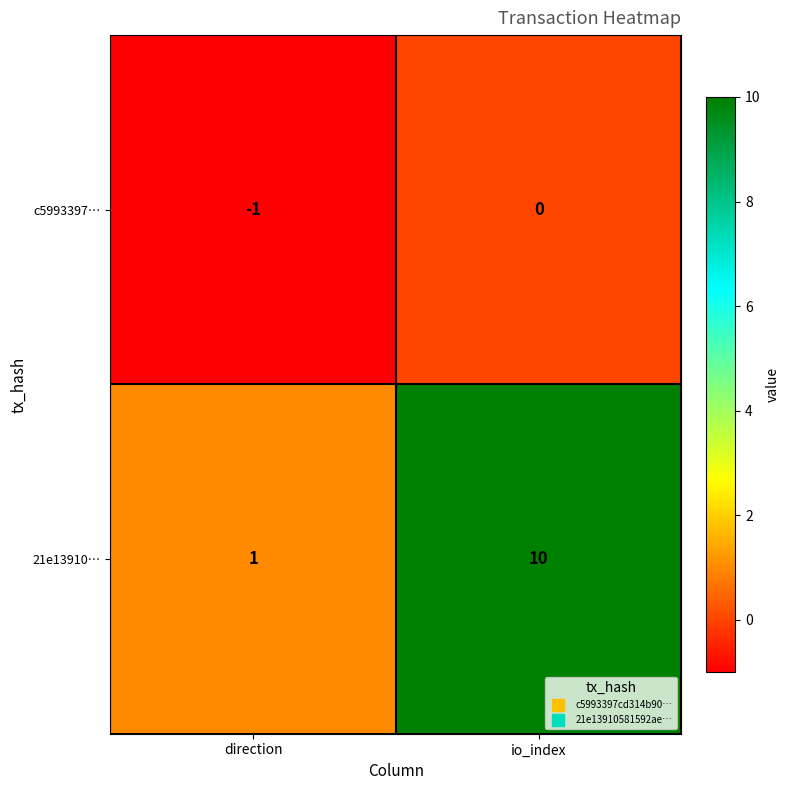

List the series in order of their peak value, lowest first.

c5993397…, 21e13910…